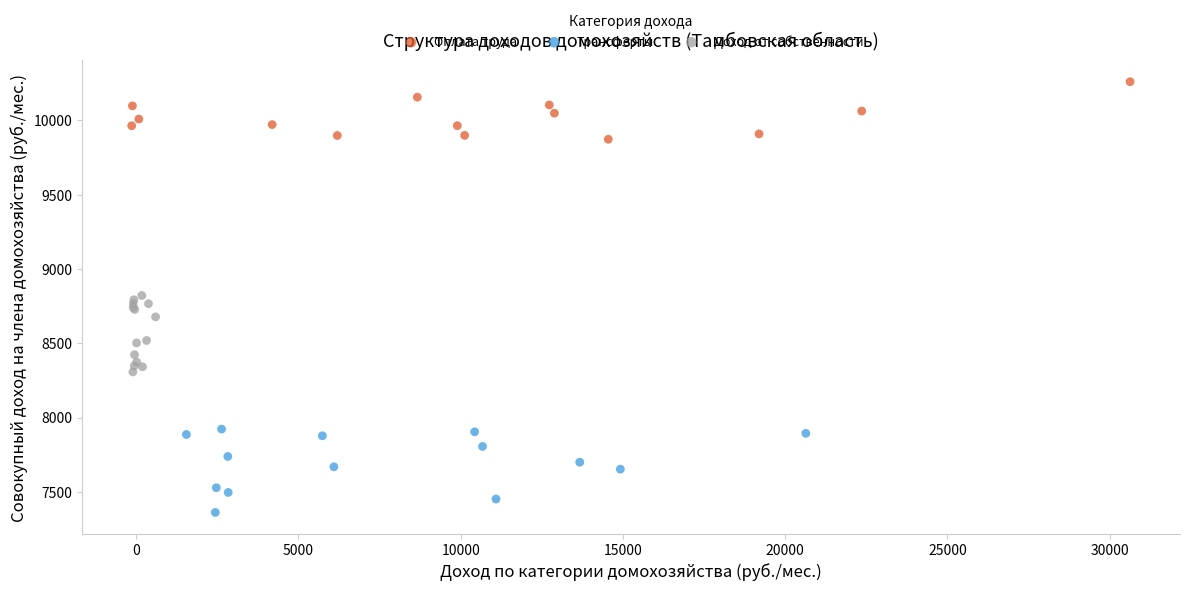

Which series reaches the maximum Y coordinate?

Оплата труда